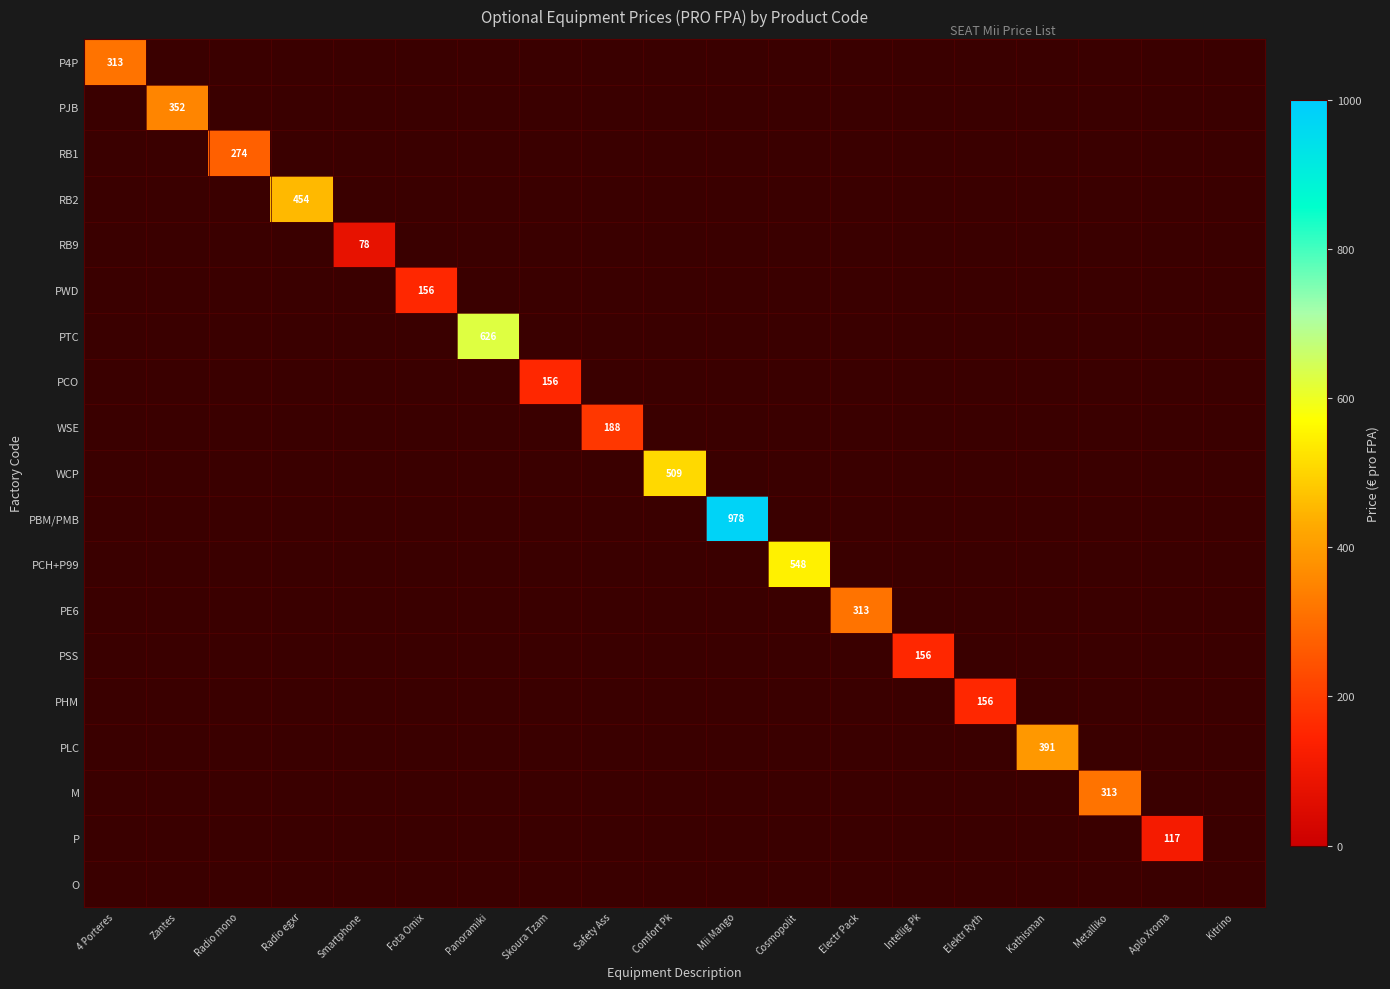

At which label does P reach its minimum?

4 Porteres